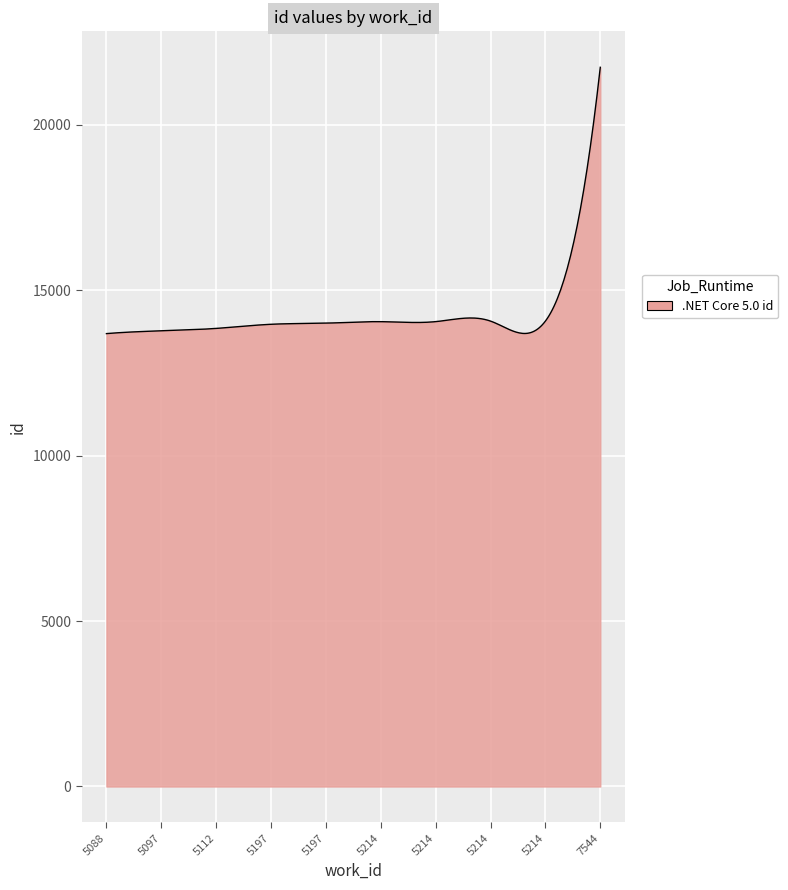

What is the difference between the maximum and minimum values?

8049.0